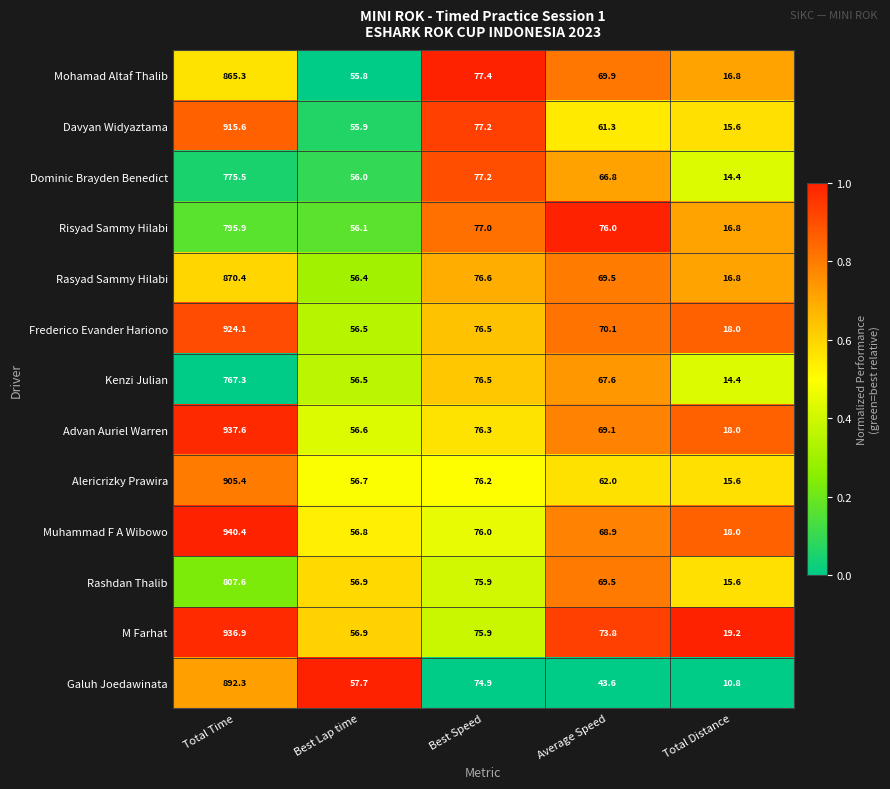

List the labels in order of M Farhat value, smallest first.

Total Distance, Best Lap time, Average Speed, Best Speed, Total Time